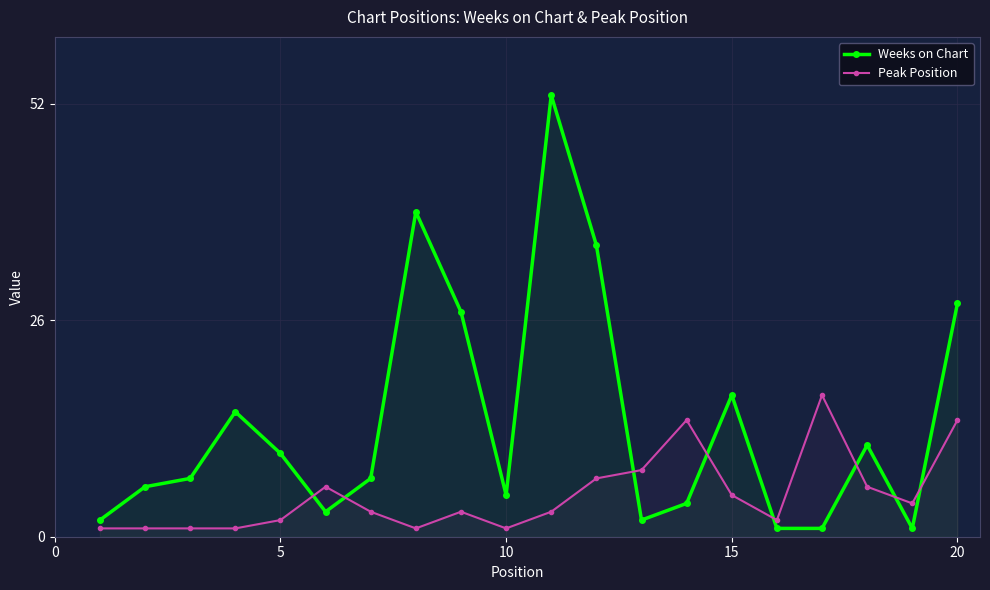

What is the difference between the maximum and minimum values in the Weeks on Chart series?

52